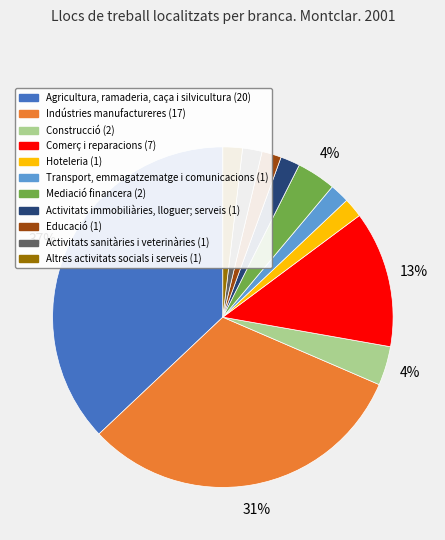

Between Comerç i reparacions and Activitats immobiliàries, lloguer; serveis, which is larger?

Comerç i reparacions